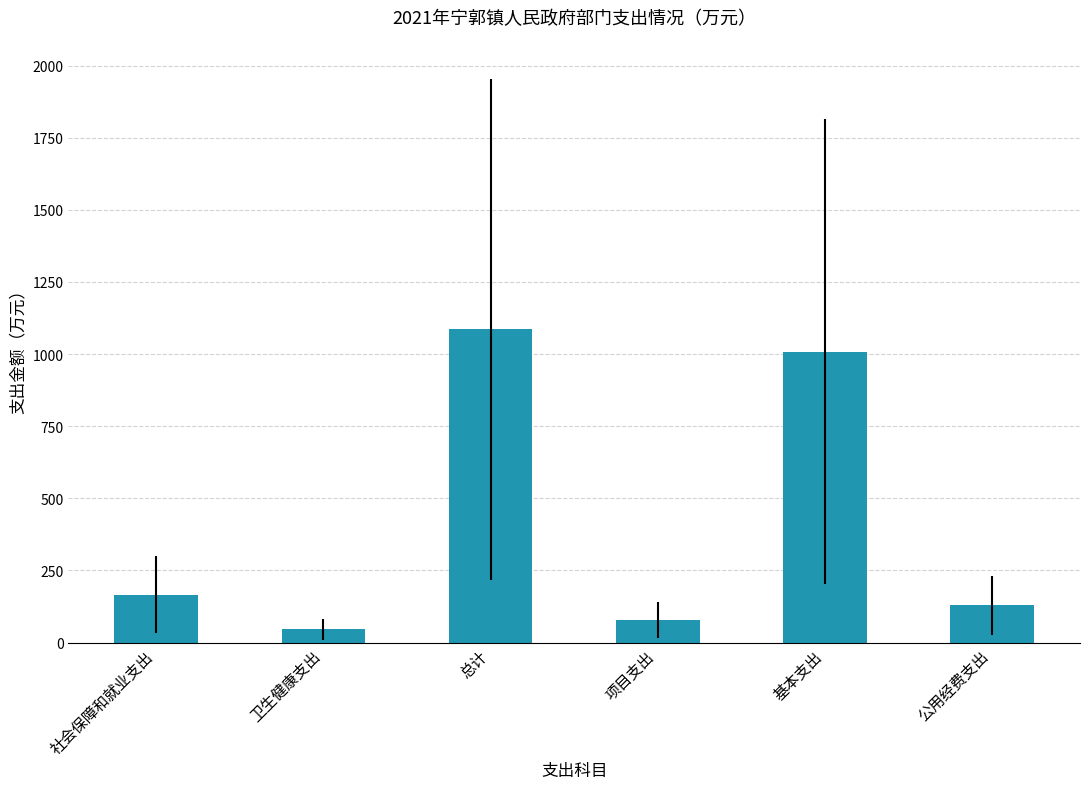

Where does the data first go above 166?

社会保障和就业支出